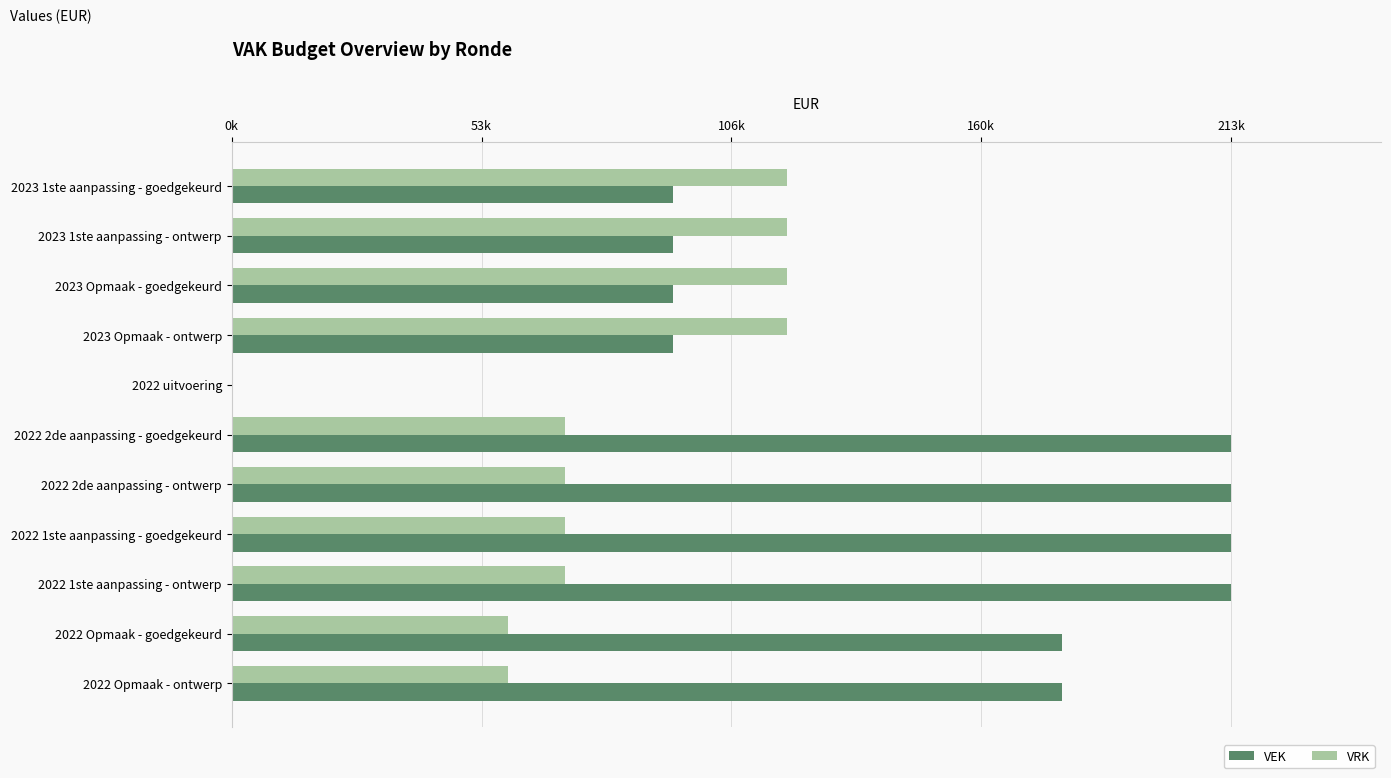

What are all the series names shown in the legend?

VEK, VRK